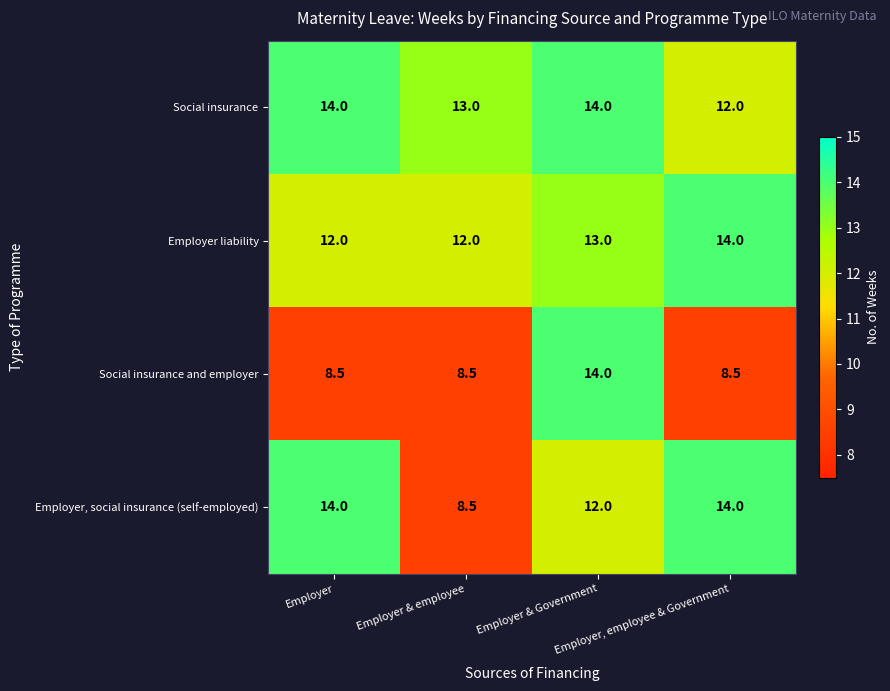

Which series has the largest total across all categories?

Social insurance